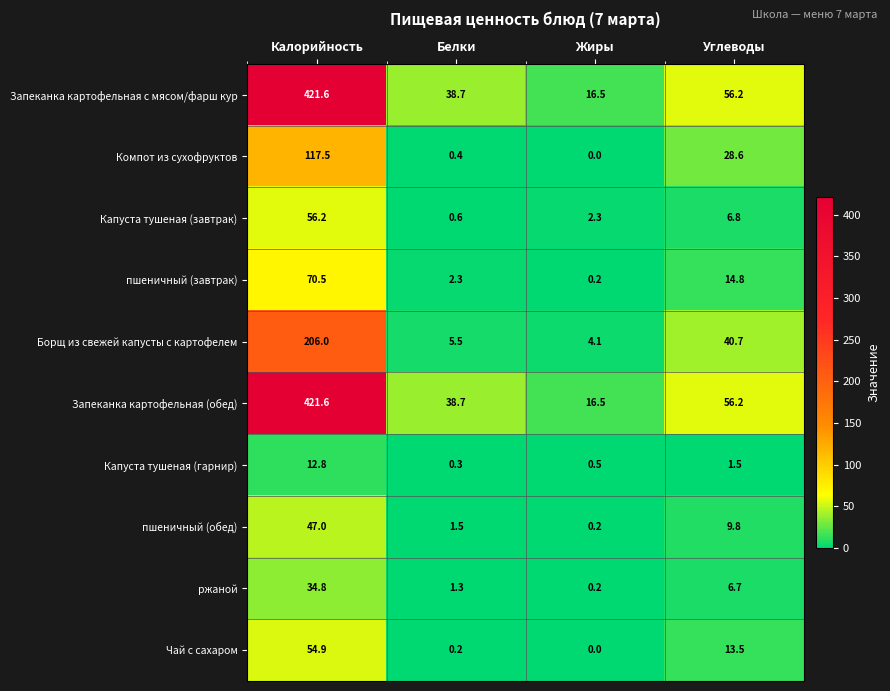

Is the value of Чай с сахаром at Калорийность greater than the value of пшеничный (завтрак) at Углеводы?

Yes